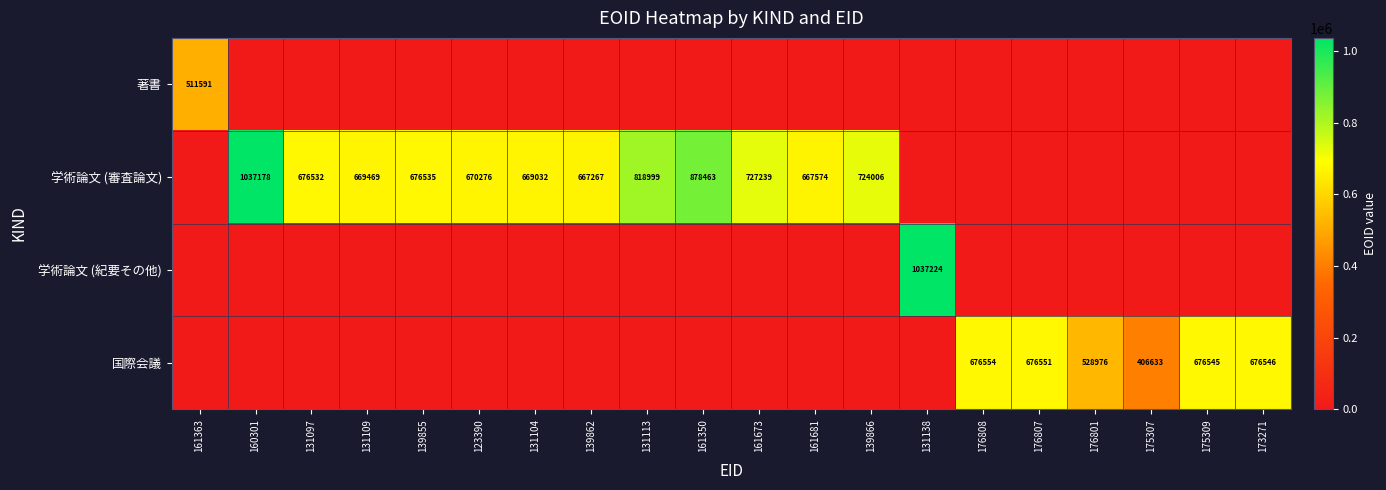

Is the value of 学術論文 (審査論文) at 131104 greater than the value of 著書 at 161363?

Yes